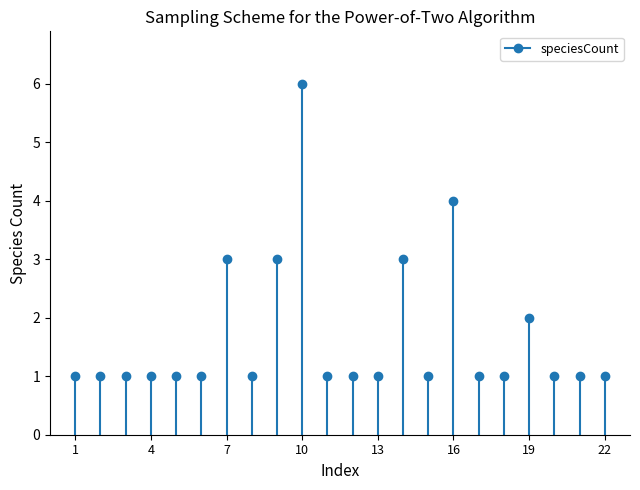

The value at 1 is 2. True or false?

False